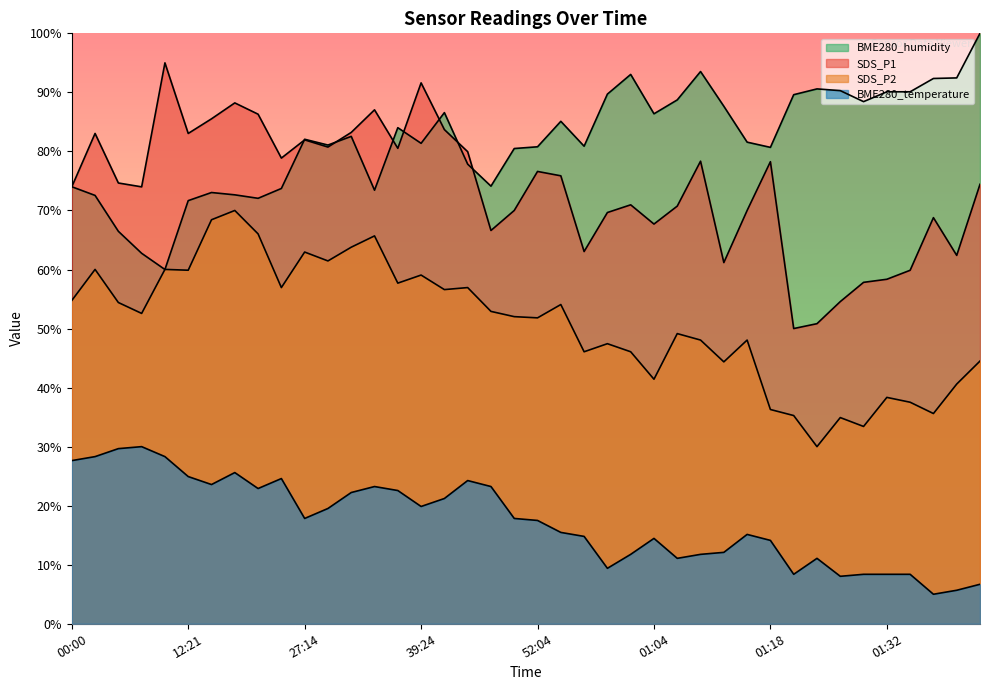

Where is SDS_P1 nearest to the value 72?

01:02